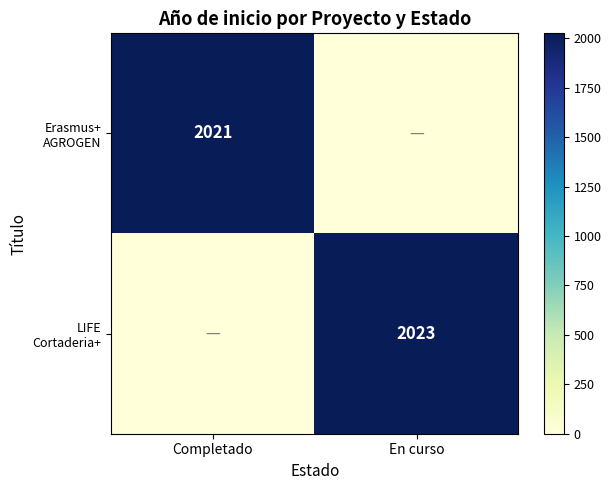

Which series has the largest total across all categories?

LIFE Cortaderia+